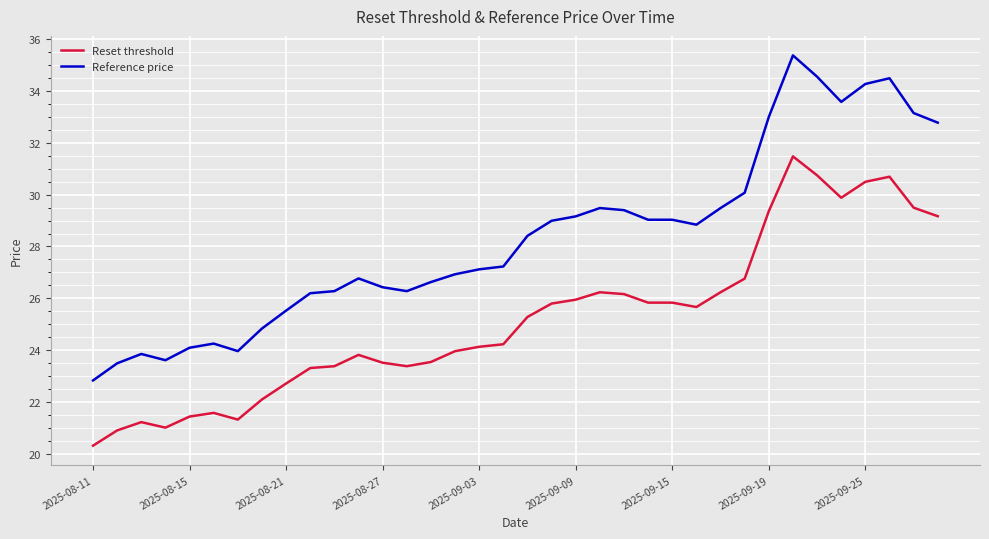

What is the difference between the maximum and minimum values in the Reference price series?

12.5